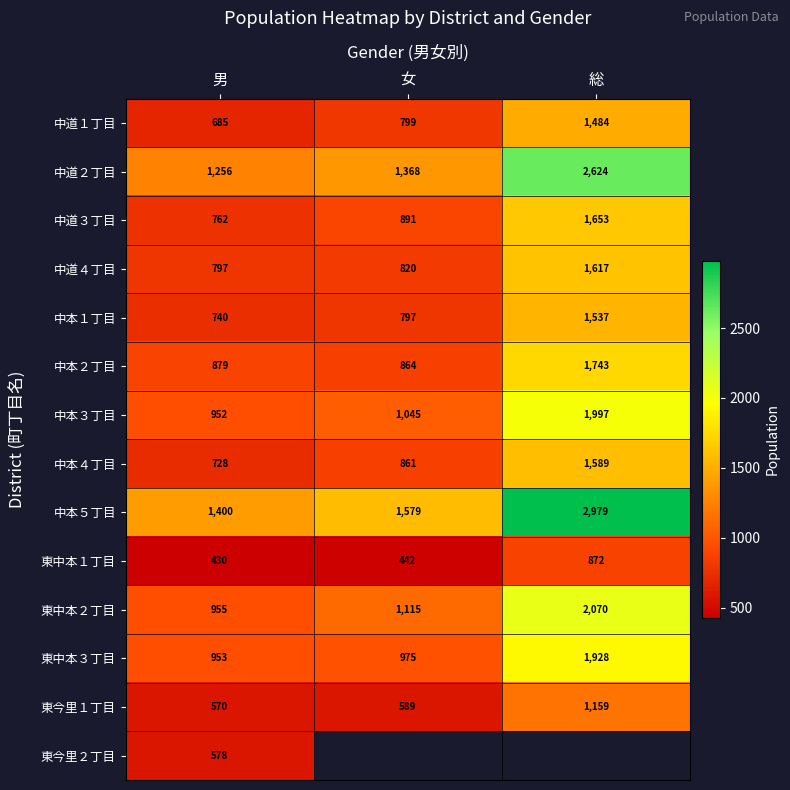

What is the sum of the 中道３丁目 values at 総 and 男?

2415